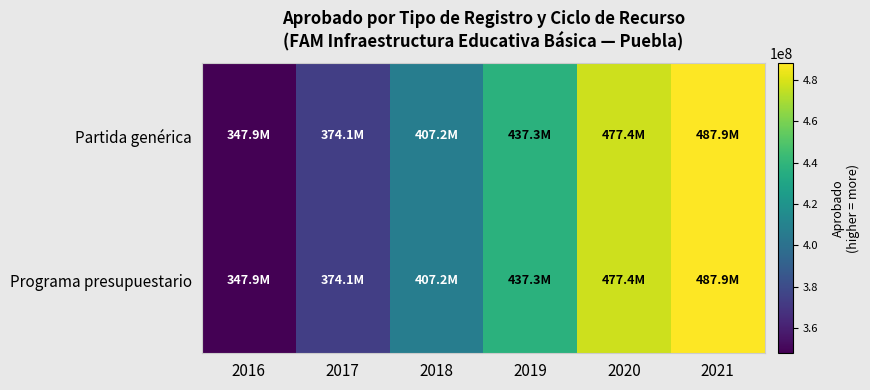

How many series are shown in this chart?

2